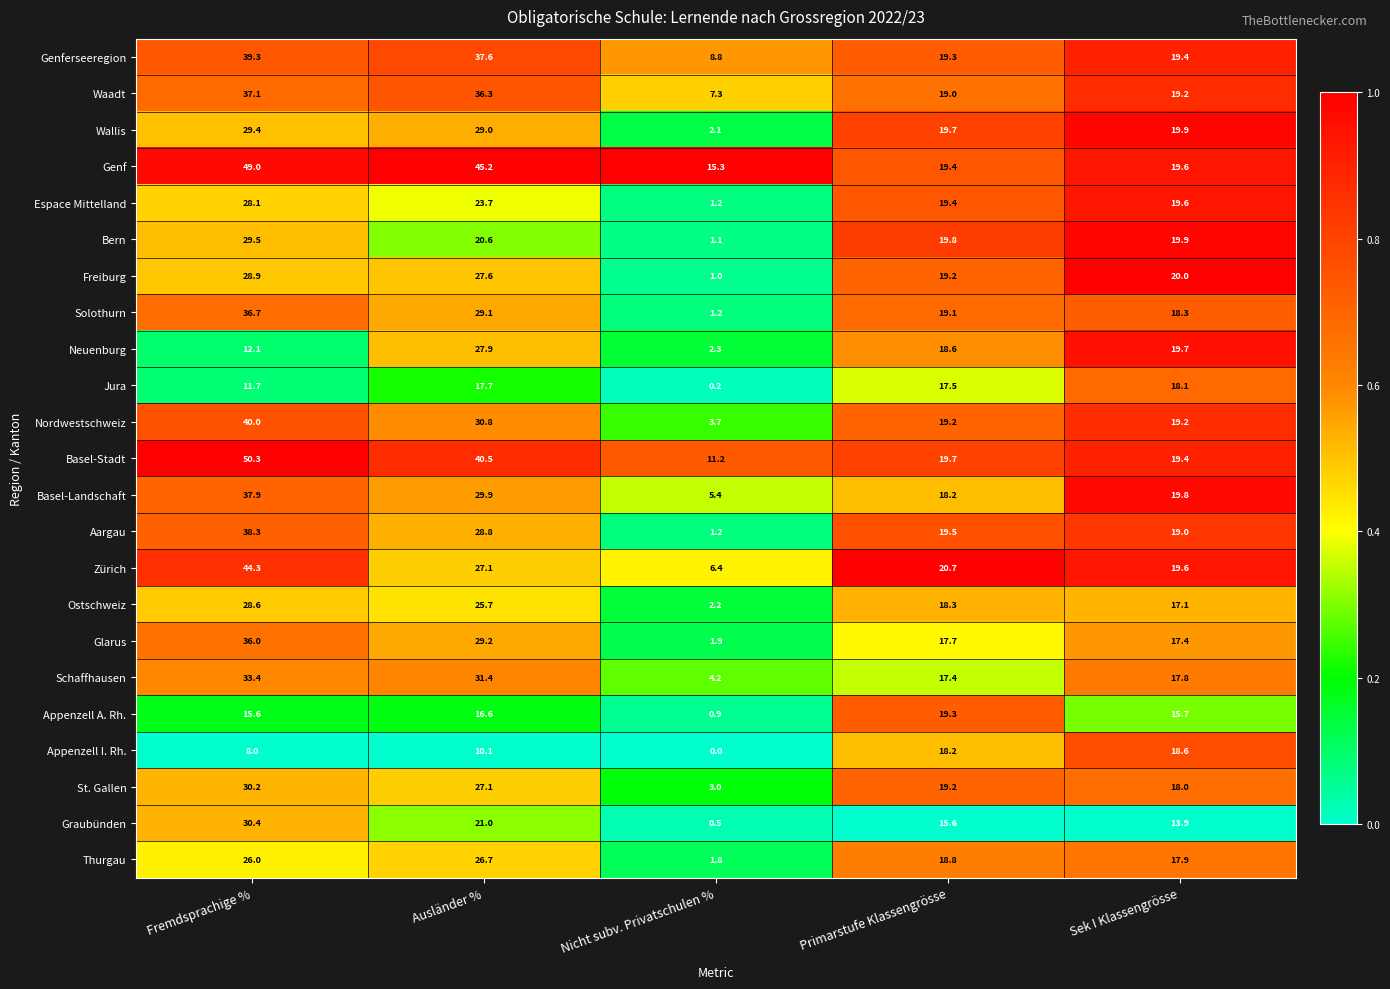

Rank the series by their maximum value, from highest to lowest.

Basel-Stadt, Genf, Zürich, Nordwestschweiz, Genferseeregion, Aargau, Basel-Landschaft, Waadt, Solothurn, Glarus, Schaffhausen, Graubünden, St. Gallen, Bern, Wallis, Freiburg, Ostschweiz, Espace Mittelland, Neuenburg, Thurgau, Appenzell A. Rh., Appenzell I. Rh., Jura